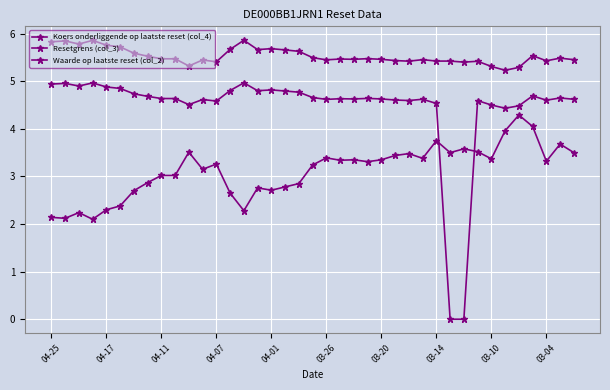

How many lines are shown in the chart?

3